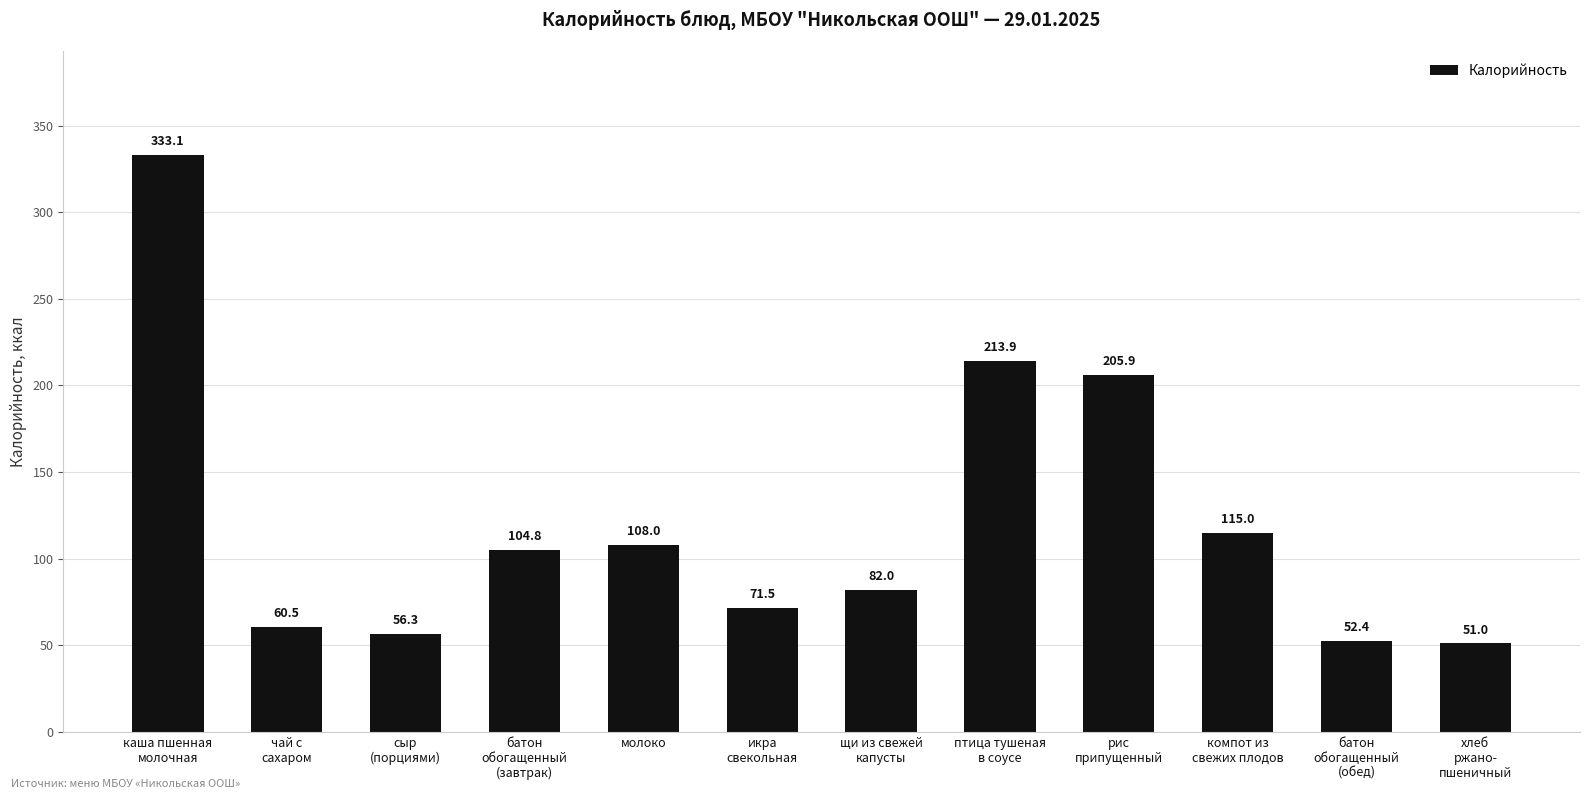

What is the label of the 8th bar from the right?

молоко